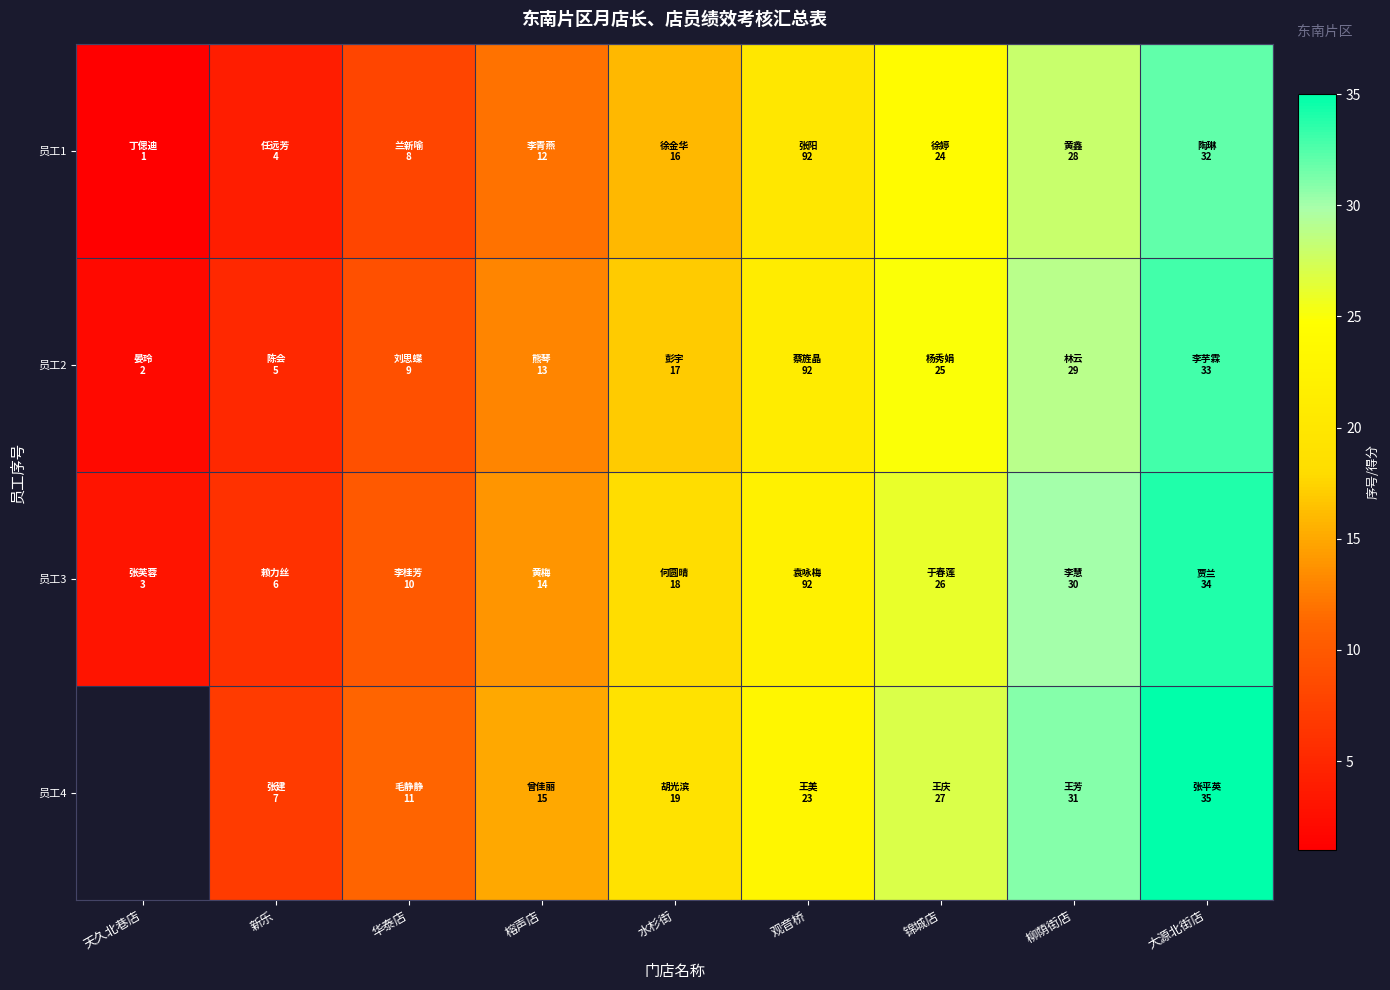

How many data points does each series have?

9